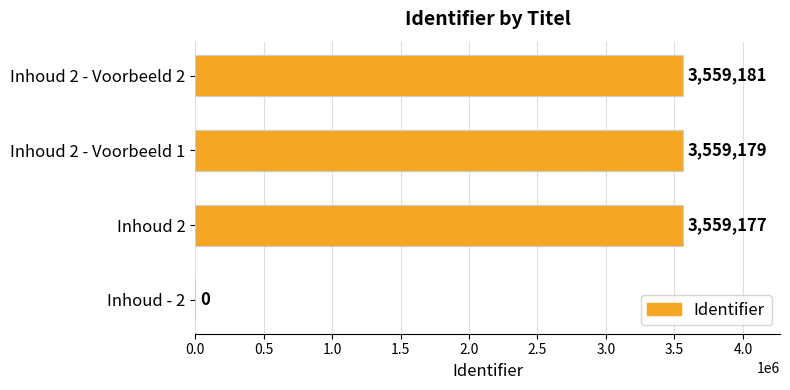

What is the change in value from Inhoud 2 - Voorbeeld 1 to Inhoud 2 - Voorbeeld 2?

+2